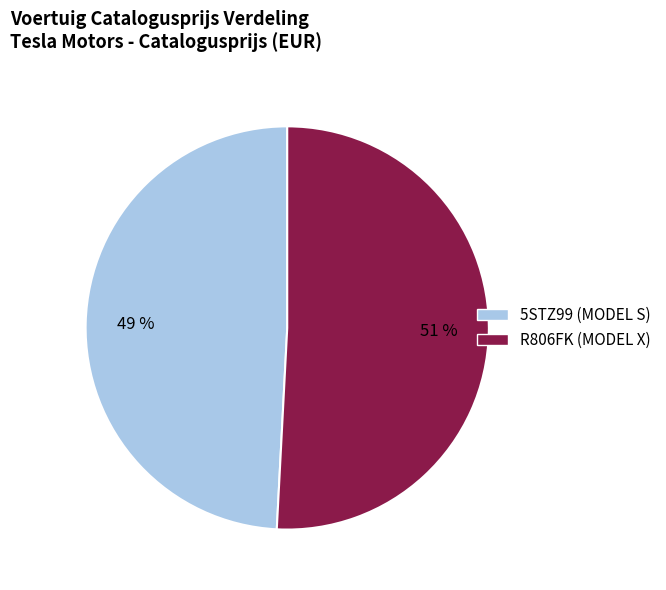

What is the majority slice?

R806FK